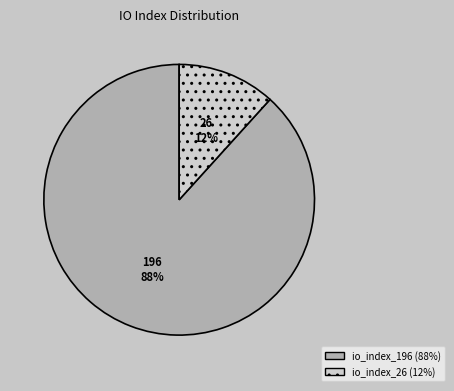

Do io_index_196 and io_index_26 together represent more than half of the pie?

Yes